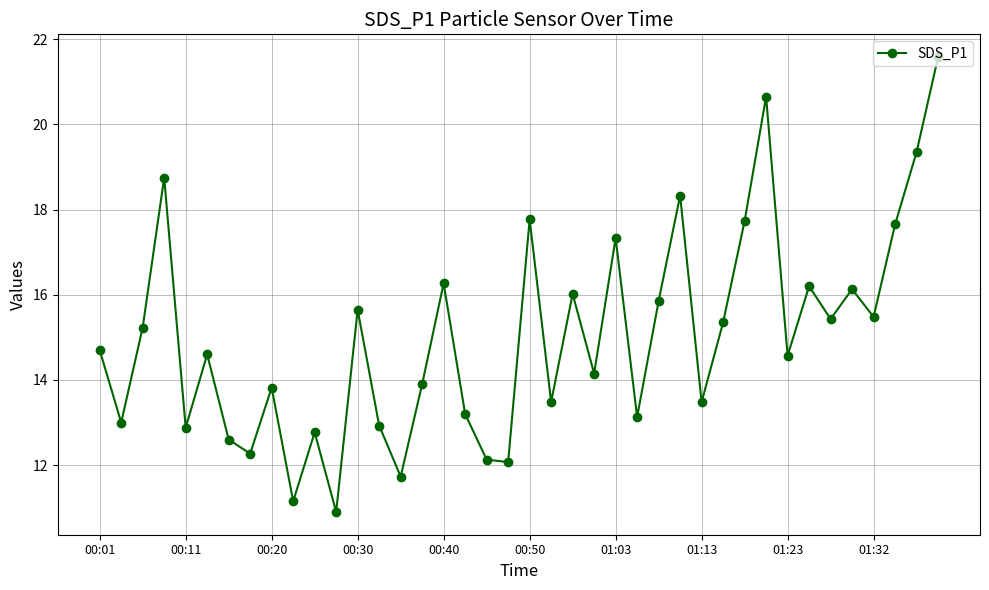

How many points are higher than both their immediate neighbors (excluding endpoints)?

13